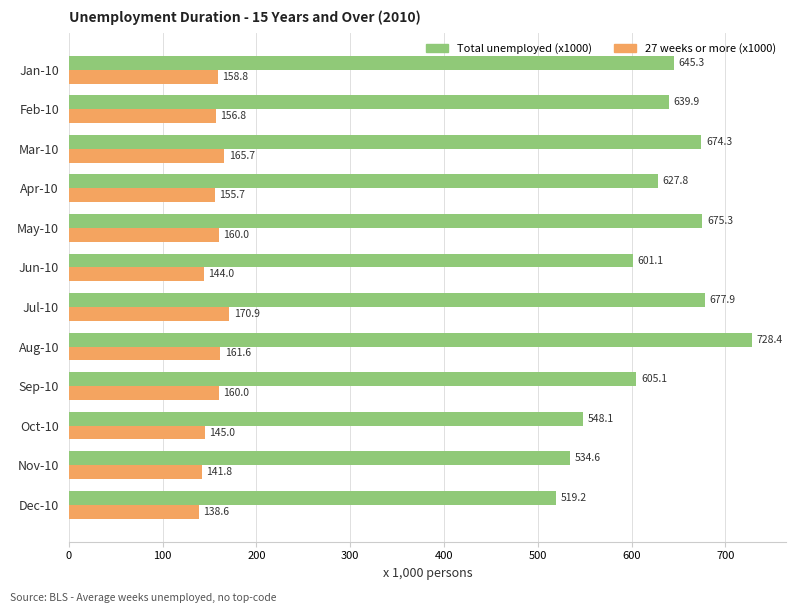

What value does the Total unemployed (x1000) series have at Sep-10?

605.1